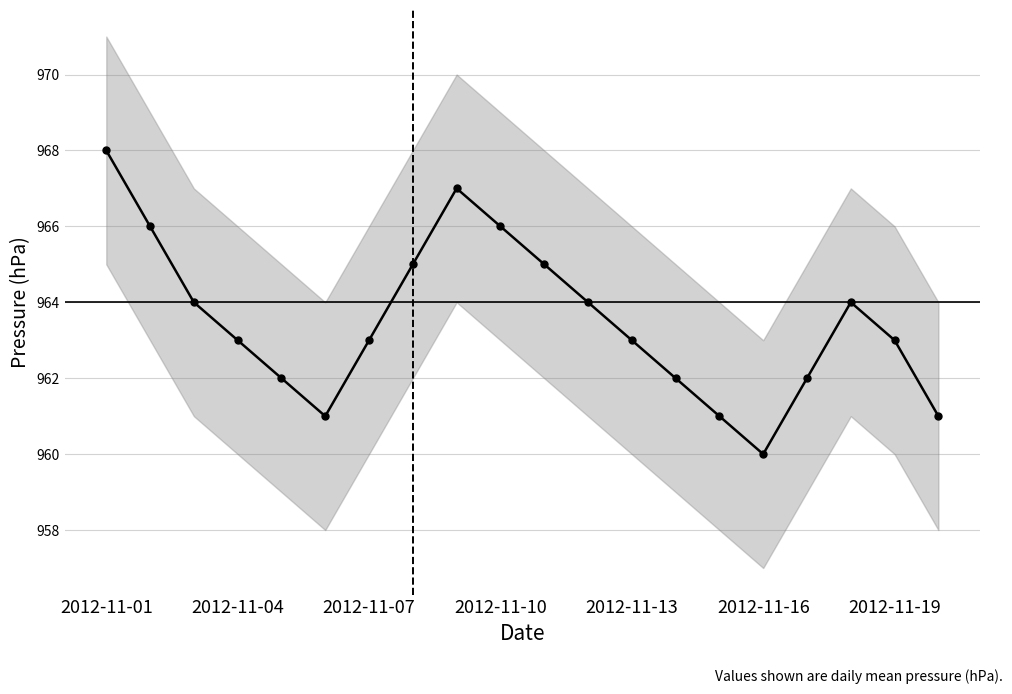

The value at 2012-11-01 is 968. True or false?

True